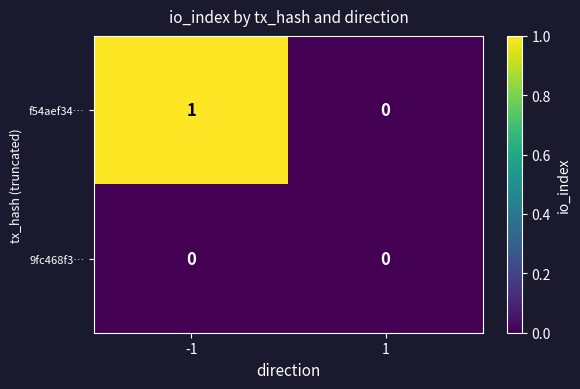

Reading right to left, transcribe all the data shown in this chart.

f54aef34…: 1=0	-1=1
9fc468f3…: 1=0	-1=0